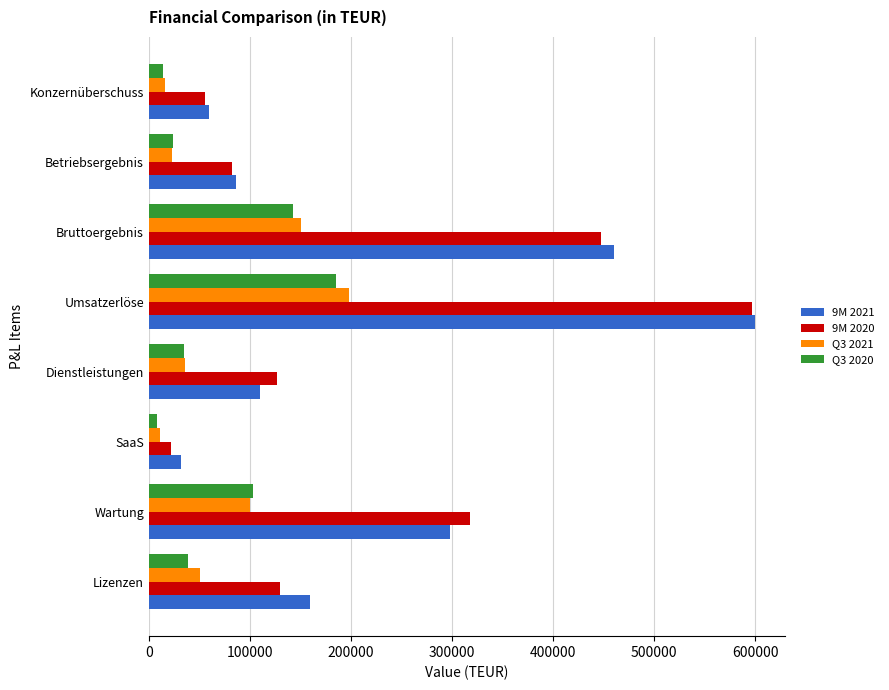

Which series changed the most between Dienstleistungen and Betriebsergebnis?

9M 2020